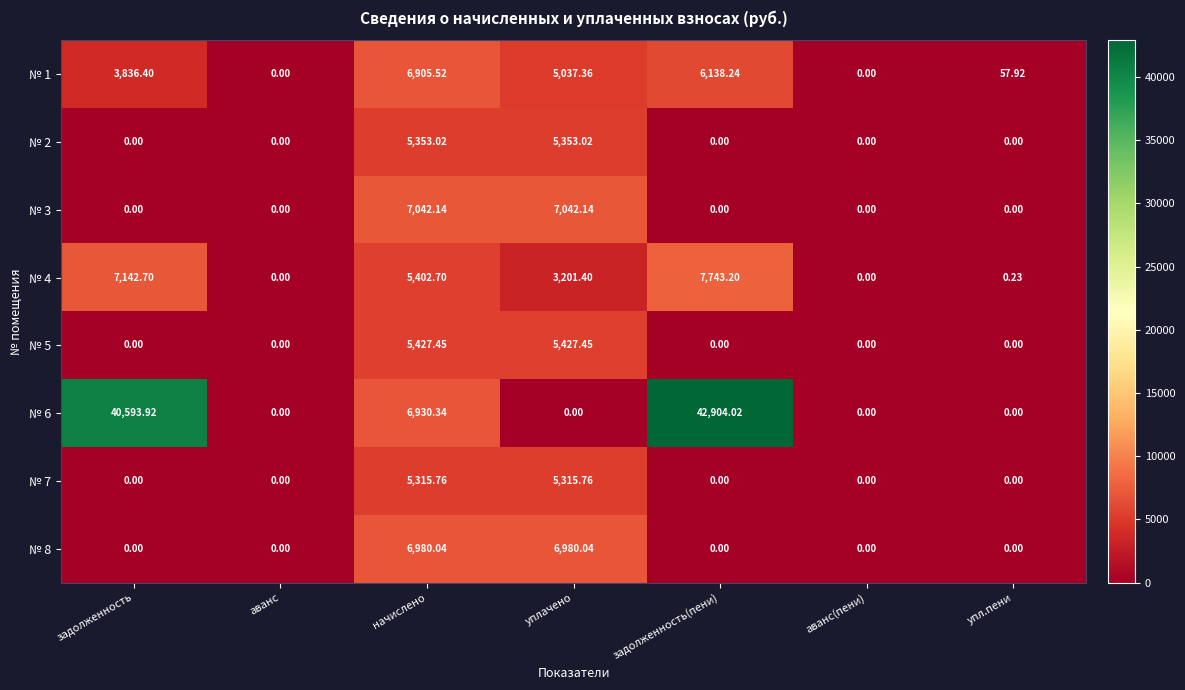

List the series in order of their peak value, lowest first.

№ 7, № 2, № 5, № 1, № 8, № 3, № 4, № 6